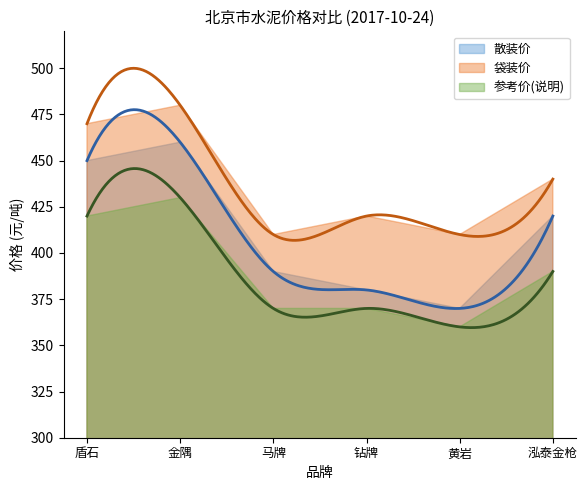

Reading right to left, list all the values displayed in this chart.

散装价: 泓泰金枪=420	黄岩=370	钻牌=380	马牌=390	金隅=460	盾石=450
袋装价: 泓泰金枪=440	黄岩=410	钻牌=420	马牌=410	金隅=480	盾石=470
参考价(说明): 泓泰金枪=390	黄岩=360	钻牌=370	马牌=370	金隅=430	盾石=420